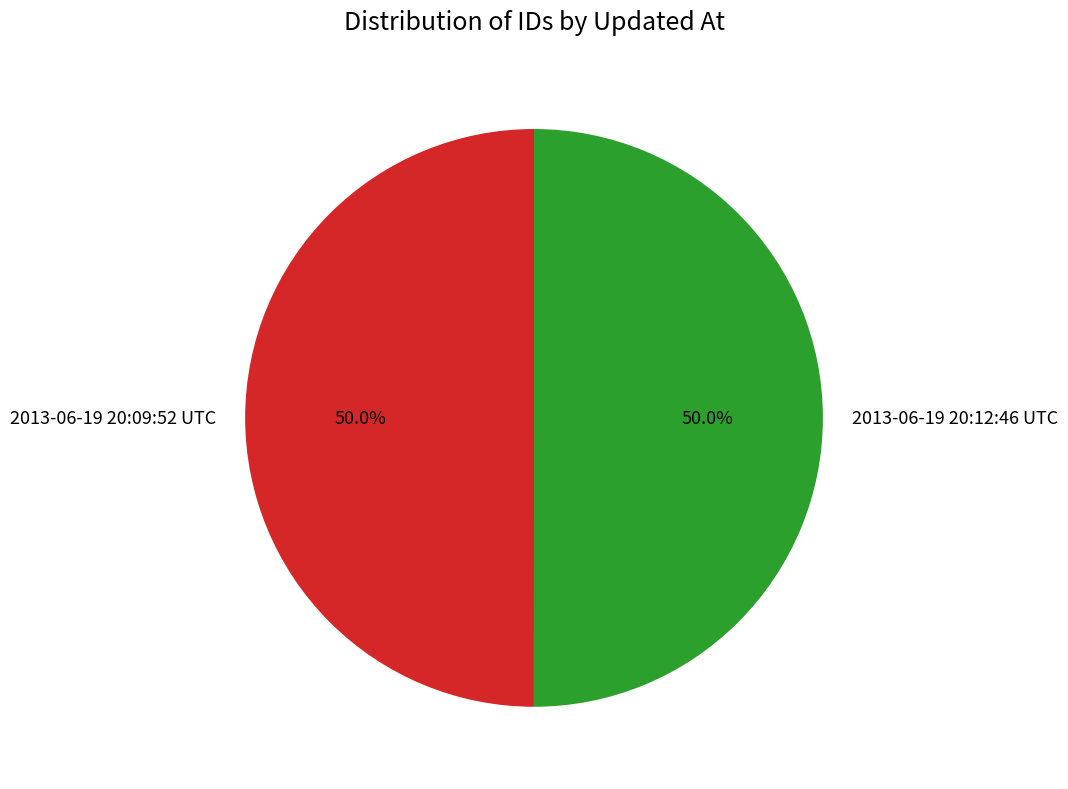

To the nearest percent, what is the average slice percentage?

50%